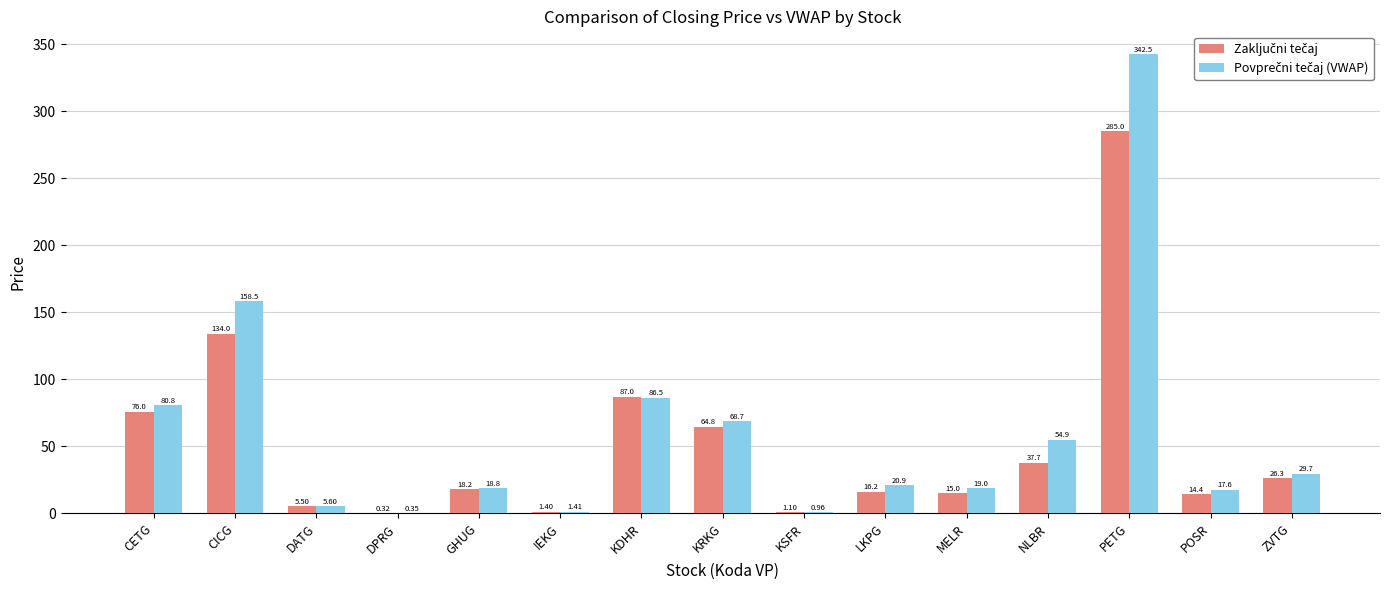

What is the total value across all series at LKPG?

37.1